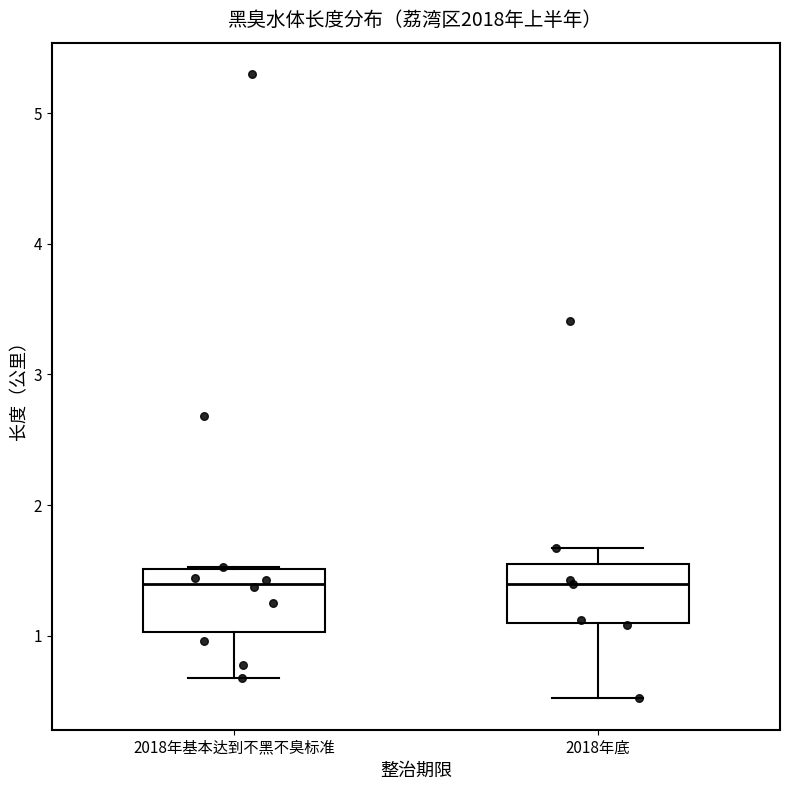

Reading left to right, read every box against the y-axis: the position of its median line, the range the box covers, and the ends of its whiskers. The values are not printed on the chart, so give them approximately, as read against the axis.

2018年基本达到不黑不臭标准: median 1.4, box 1.0 to 1.5, whiskers 0.7 to 1.5
2018年底: median 1.4, box 1.1 to 1.6, whiskers 0.5 to 1.7